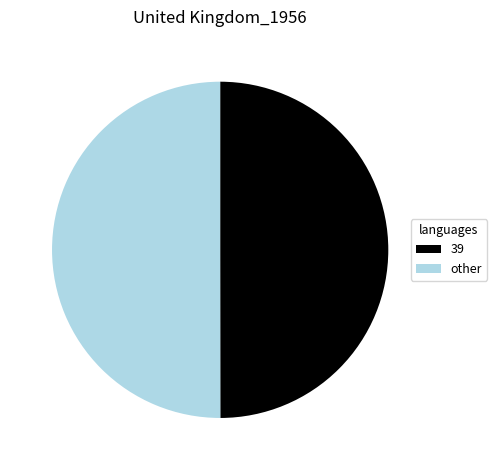

Is the sum of other and 39 greater than half?

Yes